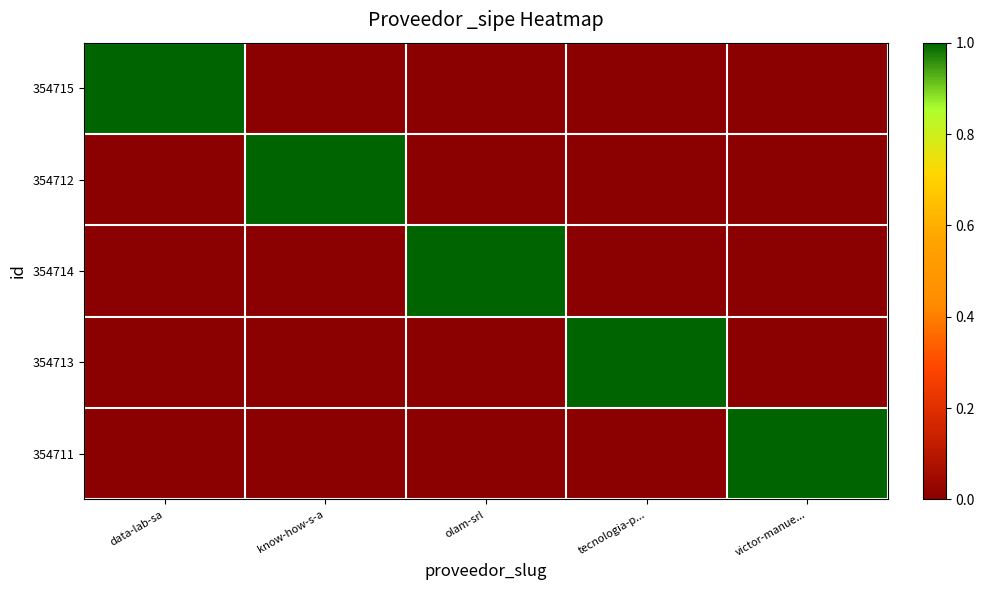

Reading left to right, what are all the values shown in this chart?

354715: data-lab-sa=1	know-how-s-a=0	olam-srl=0	tecnologia-p...=0	victor-manue...=0
354712: data-lab-sa=0	know-how-s-a=1	olam-srl=0	tecnologia-p...=0	victor-manue...=0
354714: data-lab-sa=0	know-how-s-a=0	olam-srl=1	tecnologia-p...=0	victor-manue...=0
354713: data-lab-sa=0	know-how-s-a=0	olam-srl=0	tecnologia-p...=1	victor-manue...=0
354711: data-lab-sa=0	know-how-s-a=0	olam-srl=0	tecnologia-p...=0	victor-manue...=1